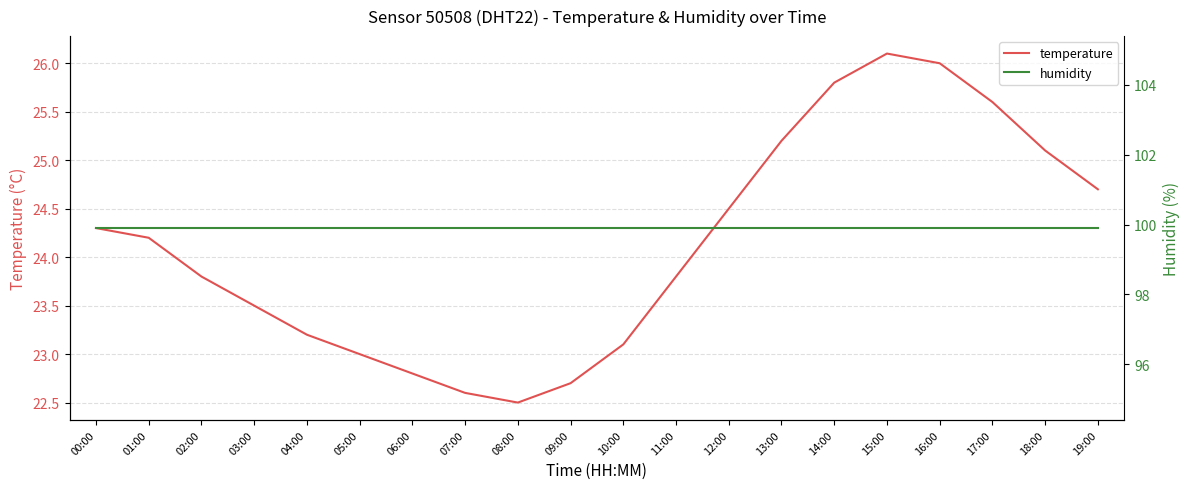

Rank the categories by humidity value from lowest to highest.

00:00, 01:00, 02:00, 03:00, 04:00, 05:00, 06:00, 07:00, 08:00, 09:00, 10:00, 11:00, 12:00, 13:00, 14:00, 15:00, 16:00, 17:00, 18:00, 19:00